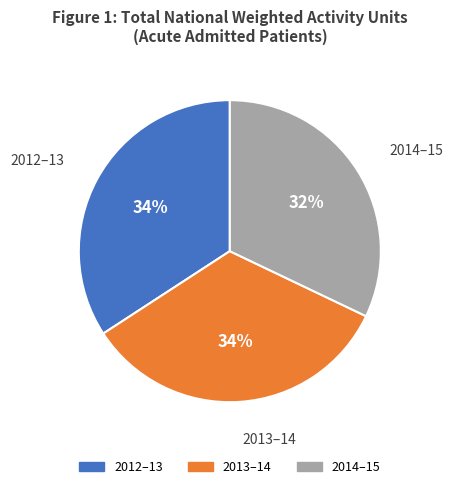

How many segments does this pie chart have?

3